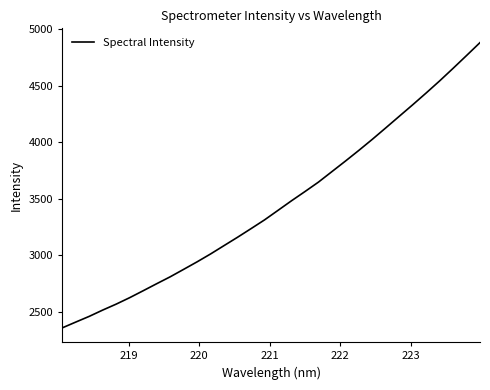

What is the difference between the maximum and minimum values?

2527.7